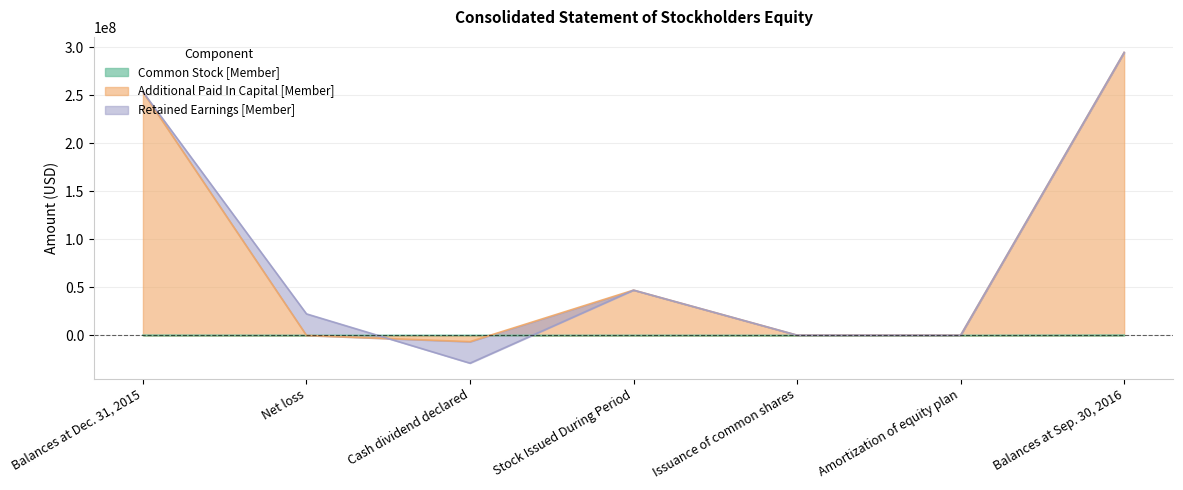

Where do Common Stock [Member] and Additional Paid In Capital [Member] first cross each other?

Cash dividend declared and Stock Issued During Period